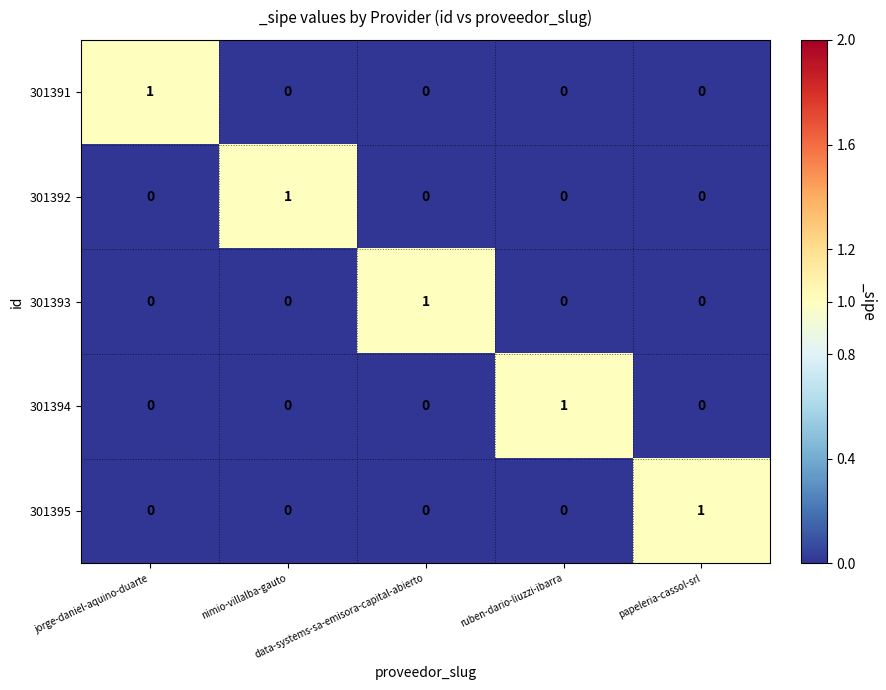

At how many categories does at least one series exceed 0?

5